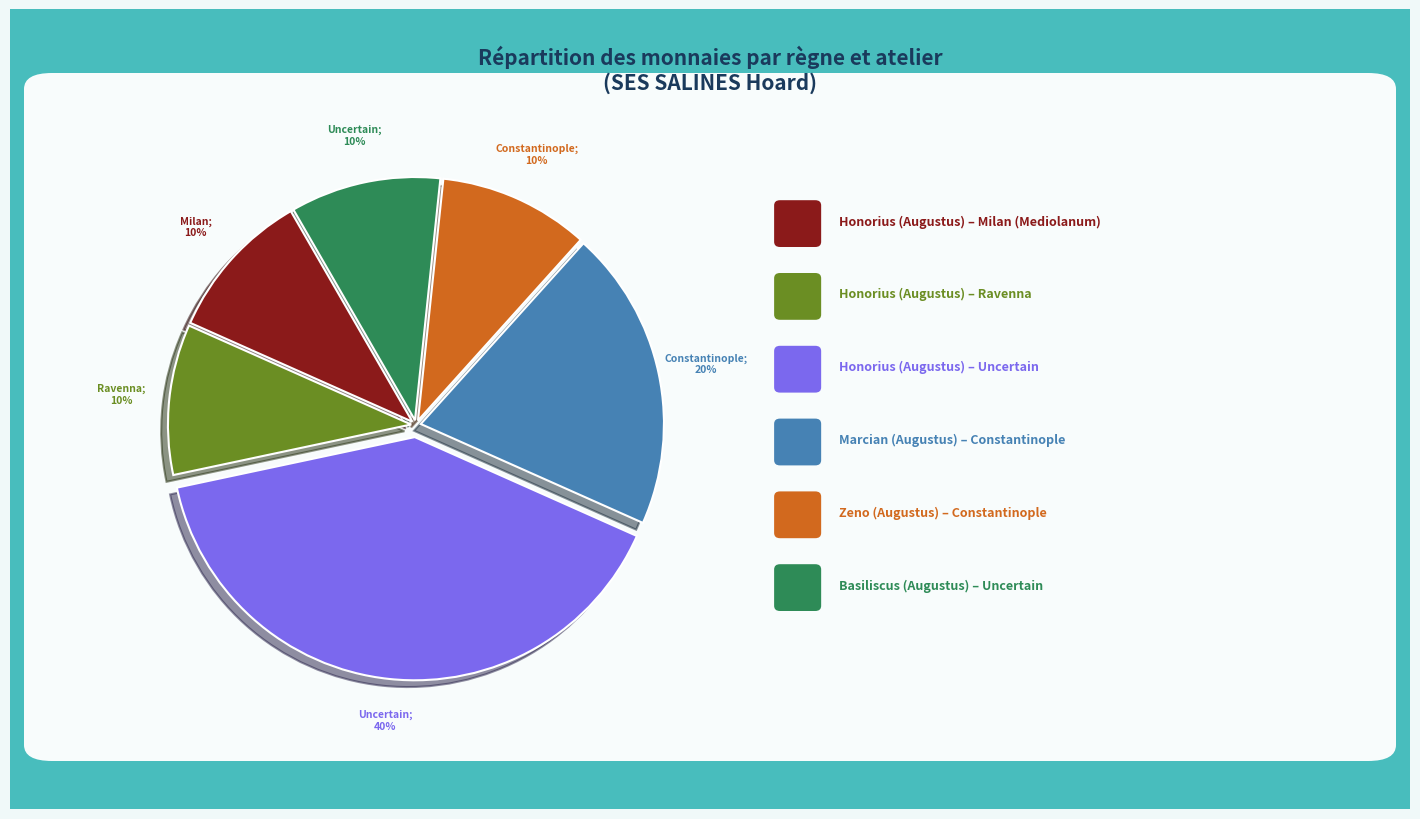

To the nearest percent, what is the average slice percentage?

17%